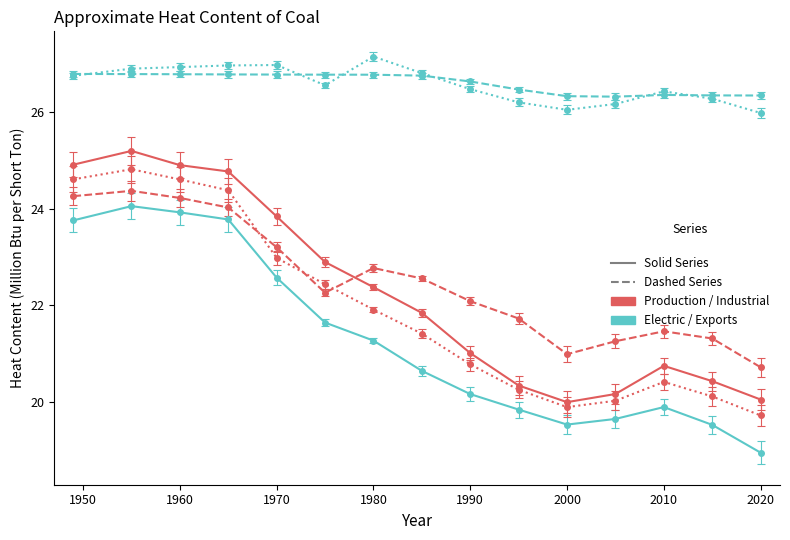

What is the maximum value shown in the chart?

27.2